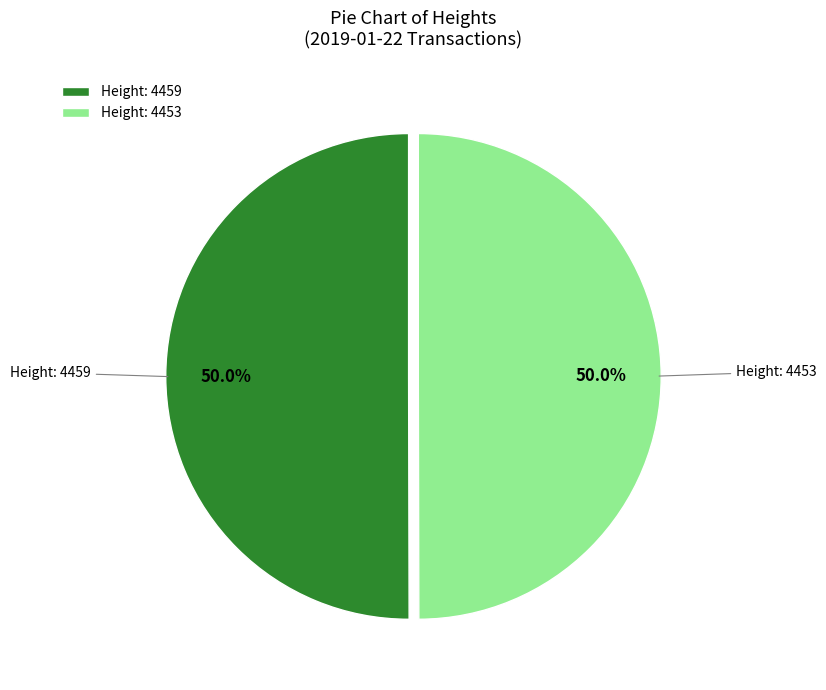

How many slices are in this pie chart?

2